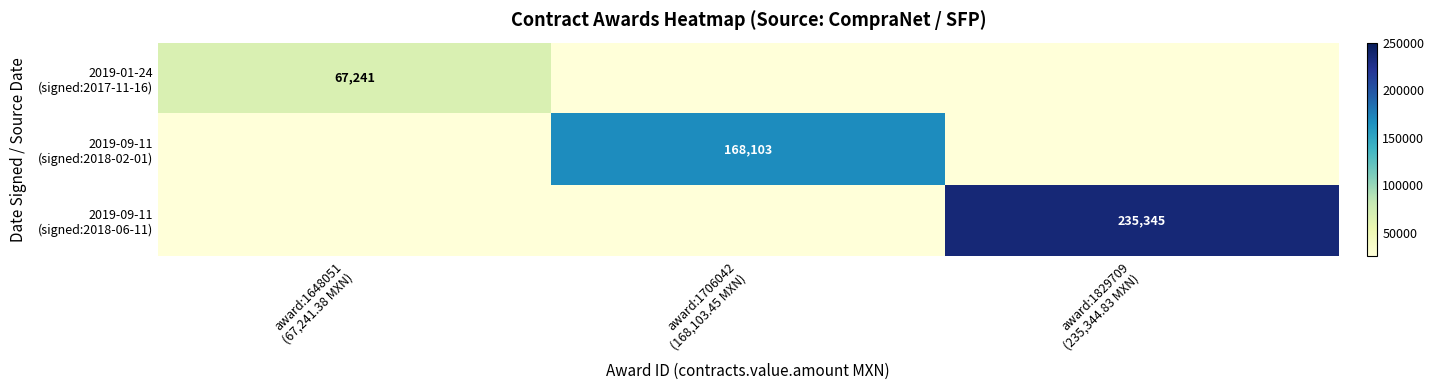

How many data points does each series have?

3